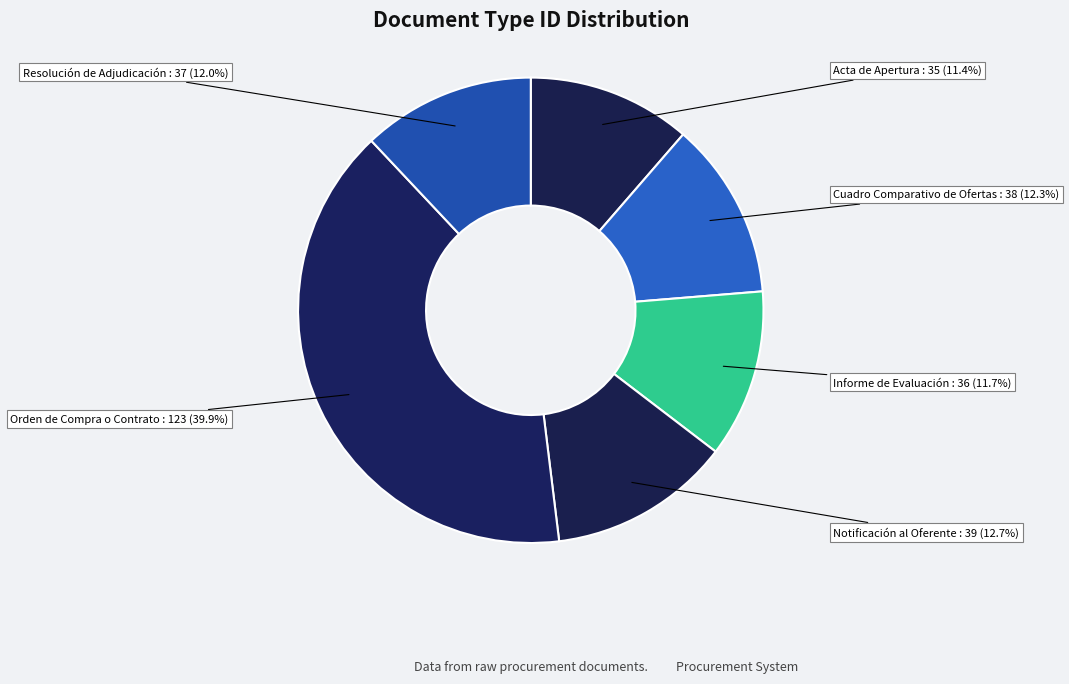

How many segments does this pie chart have?

6